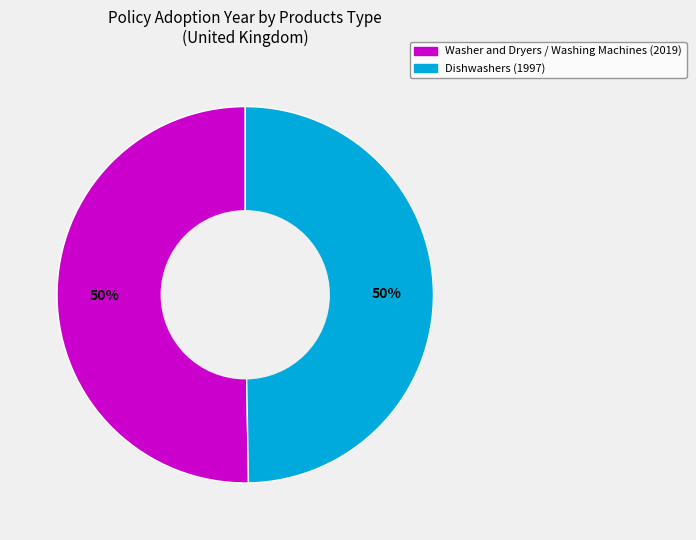

To the nearest percent, what percentage of the pie is Washer and Dryers / Washing Machines (2019)?

50%